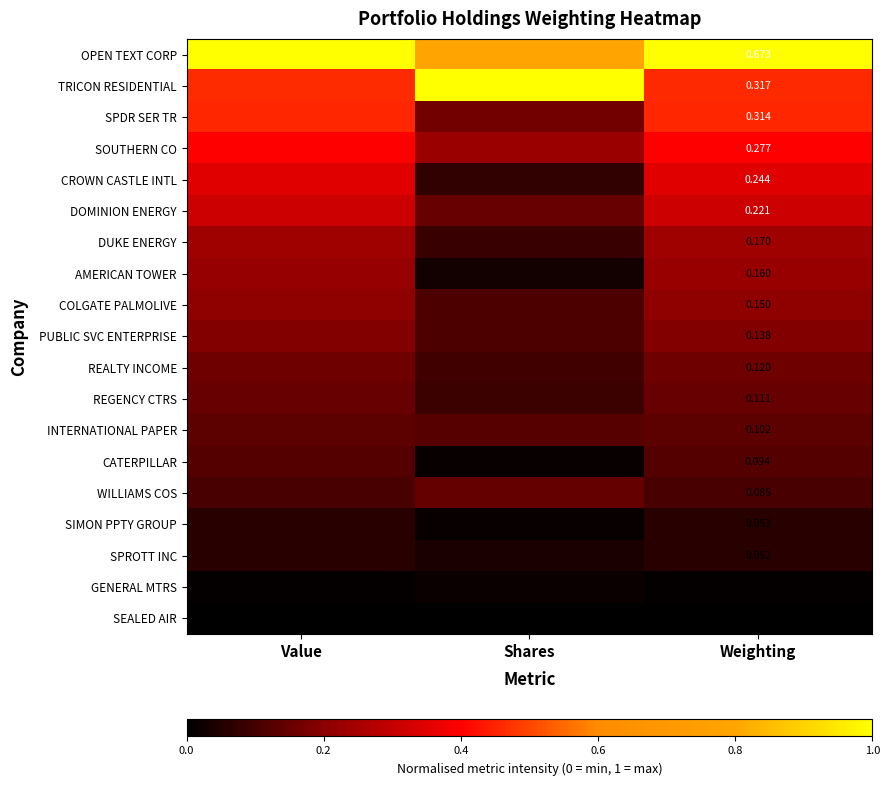

Count the number of data series in this chart.

19